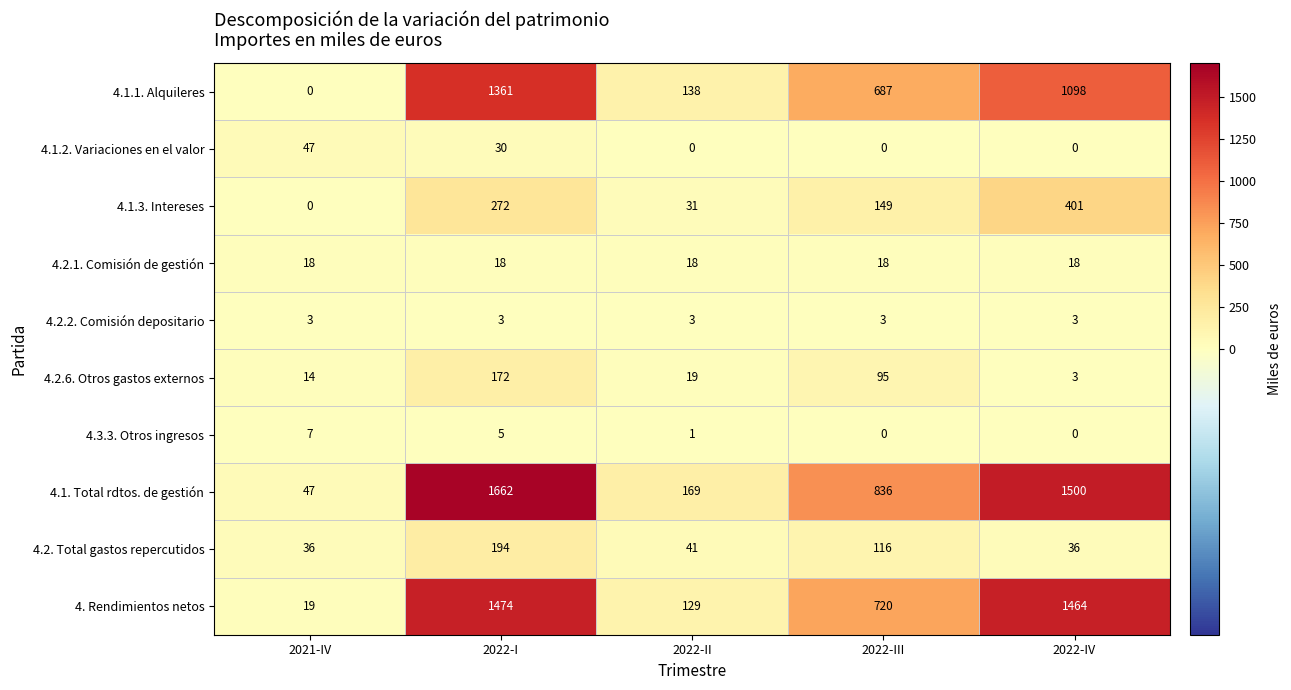

List the labels in order of 4. Rendimientos netos value, largest first.

2022-I, 2022-IV, 2022-III, 2022-II, 2021-IV